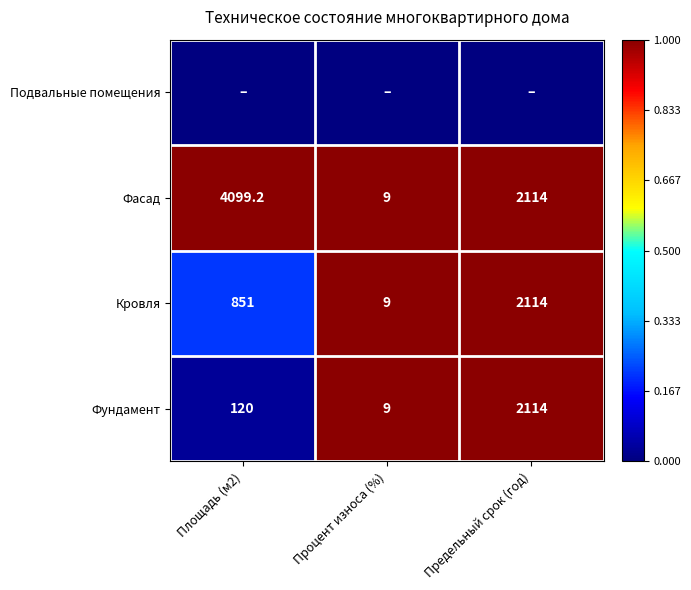

What is the approximate value of Фундамент at Площадь (м2)?

120.0